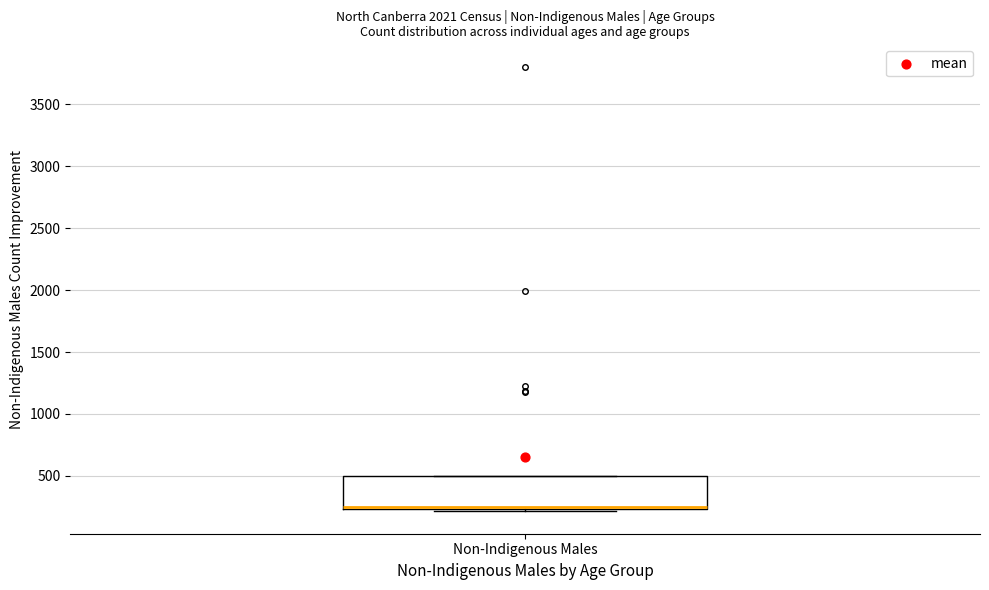

Read this box plot against the y-axis: the position of the median line, the range covered by the box, and the ends of both whiskers. The values are not printed on the chart, so give them approximately, as read against the axis.

median 250 (drawn on the box's lower edge), box 250 to 500, whiskers 200 to 500